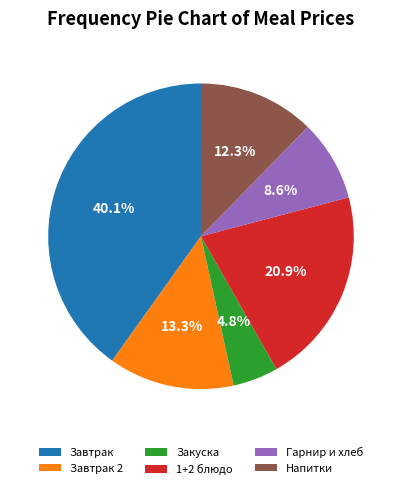

Does Напитки account for over 50% of the chart?

No